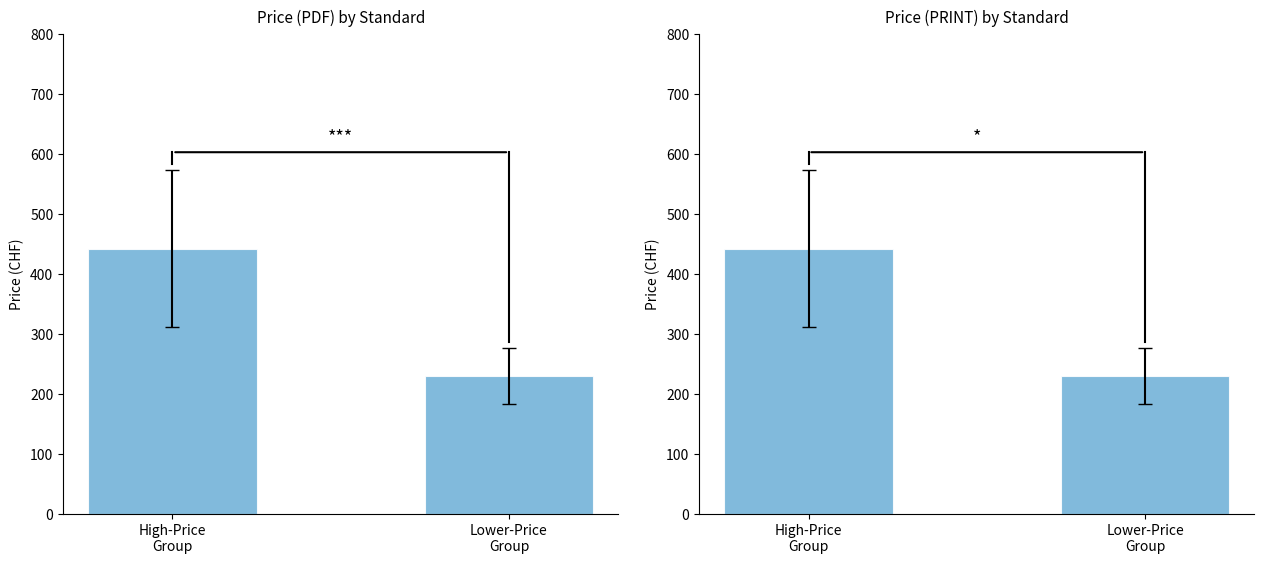

The (PDF) series shows 230 at Lower-Price
Group. True or false?

True